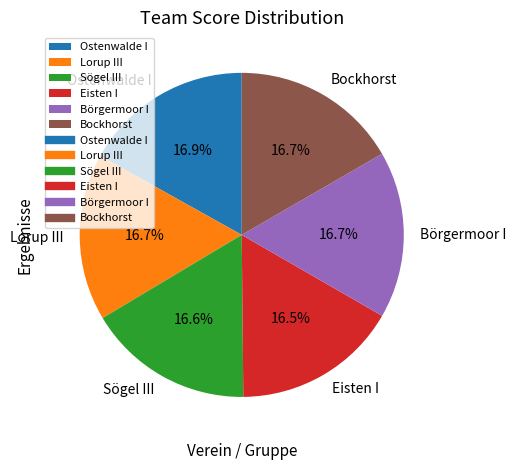

Does Sögel III represent more than half of the total?

No